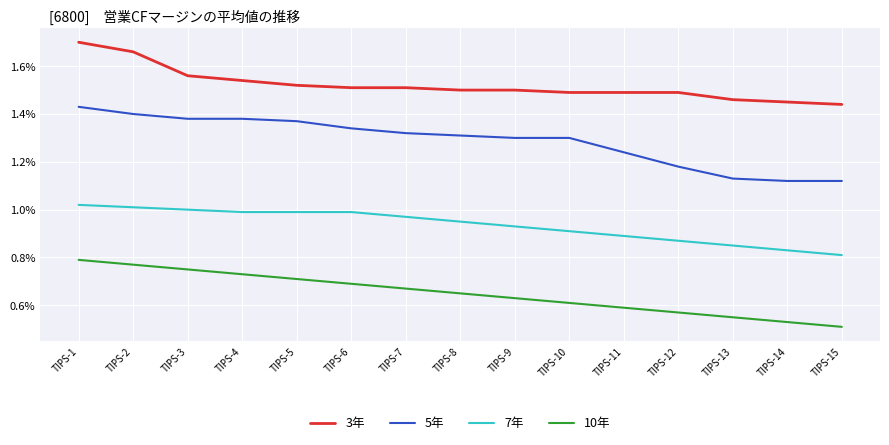

The 10年 series shows 0.8 at TIPS-2. True or false?

True